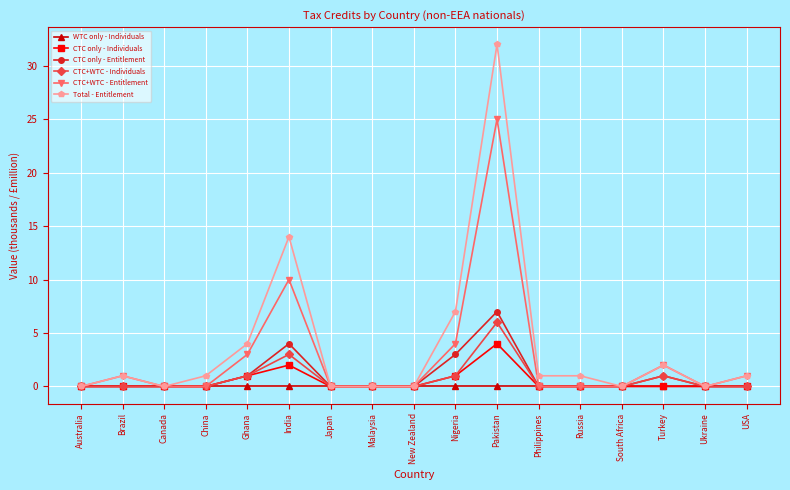

At which category does the chart reach its peak across all series?

Pakistan